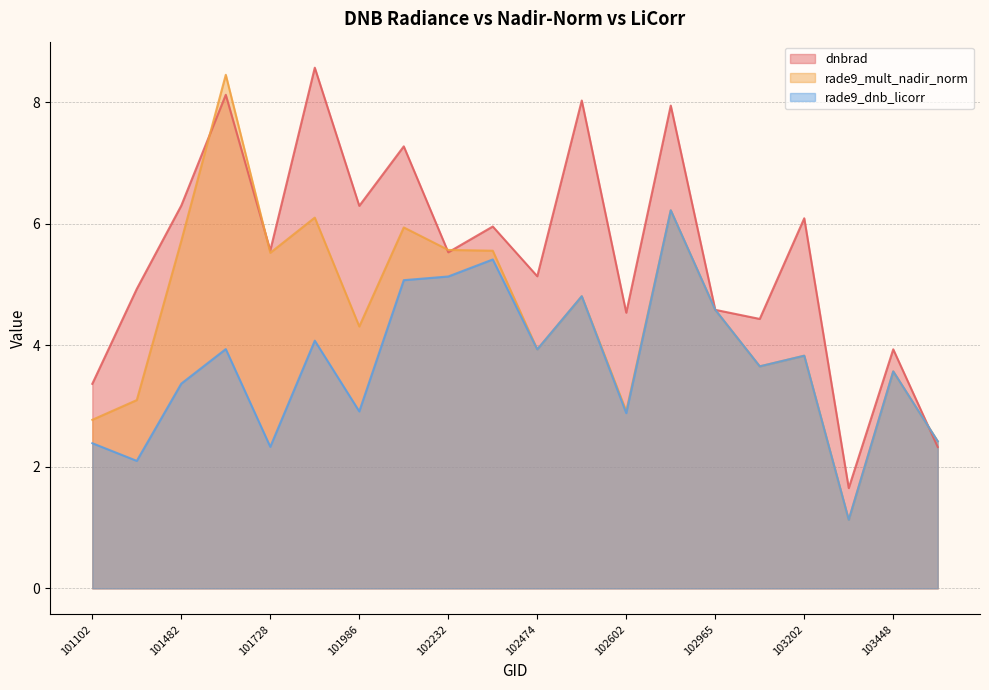

The rade9_dnb_licorr series shows 0.8 at 103448. True or false?

False